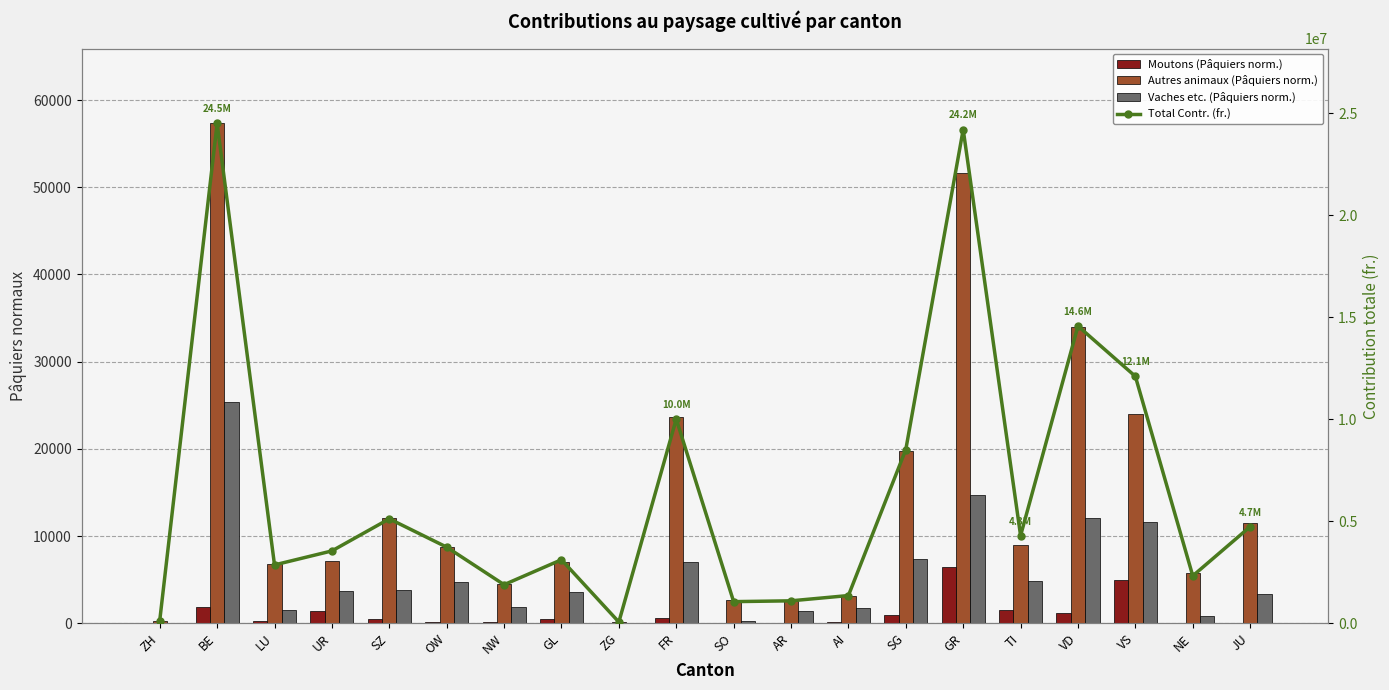

Reading left to right, list all the values displayed in this chart.

Moutons (Pâquiers norm.): 0.0	1827.0	263.0	1449.0	526.0	154.0	161.0	497.0	0.0	638.0	3.0	0.0	99.0	900.0	6472.0	1530.0	1207.0	4957.0	1.0	52.0
Autres animaux (Pâquiers norm.): 310.0	57320.0	6795.0	7150.0	12024.0	8775.0	4450.0	6968.0	143.0	23648.0	2661.0	2604.0	3137.0	19737.0	51629.0	8926.0	33925.0	23945.0	5722.0	11448.0
Vaches etc. (Pâquiers norm.): 10.0	25352.0	1469.0	3646.0	3812.0	4685.0	1807.0	3598.0	32.0	7075.0	212.0	1455.0	1794.0	7385.0	14655.0	4852.0	12101.0	11634.0	770.0	3376.0
Total Contr. (fr.): 124336.9	24487633.6	2856840.0	3542565.6	5114833.9	3728200.2	1888465.1	3110819.9	58304.8	10002598.8	1057266.0	1097325.2	1355725.1	8511111.9	24191255.5	4292409.9	14561639.1	12096565.9	2319658.0	4730818.2